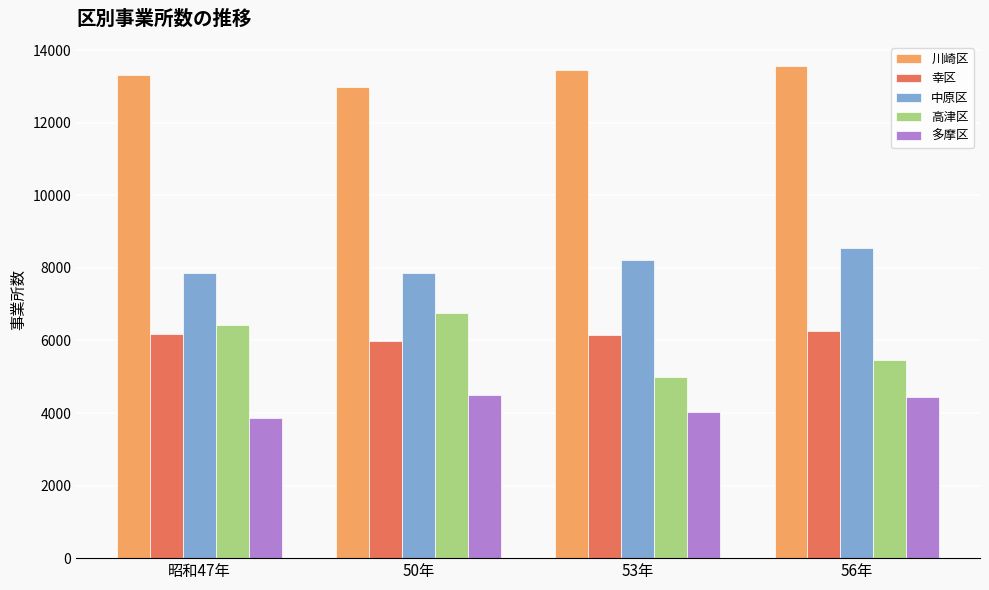

Which series has the largest total across all categories?

川崎区